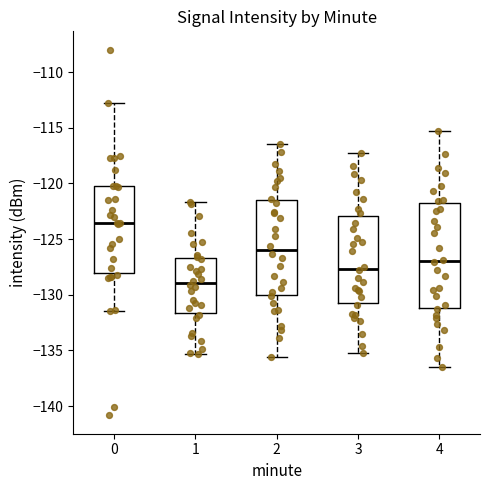

Reading left to right, read every box against the y-axis: the position of its median line, the range the box covers, and the ends of its whiskers. The values are not printed on the chart, so give them approximately, as read against the axis.

0: median -123.5, box -128.0 to -120.5, whiskers -131.5 to -112.5
1: median -129.0, box -131.5 to -126.5, whiskers -135.5 to -121.5
2: median -126.0, box -130.0 to -121.5, whiskers -135.5 to -116.5
3: median -127.5, box -130.5 to -123.0, whiskers -135.0 to -117.5
4: median -127.0, box -131.0 to -122.0, whiskers -136.5 to -115.5